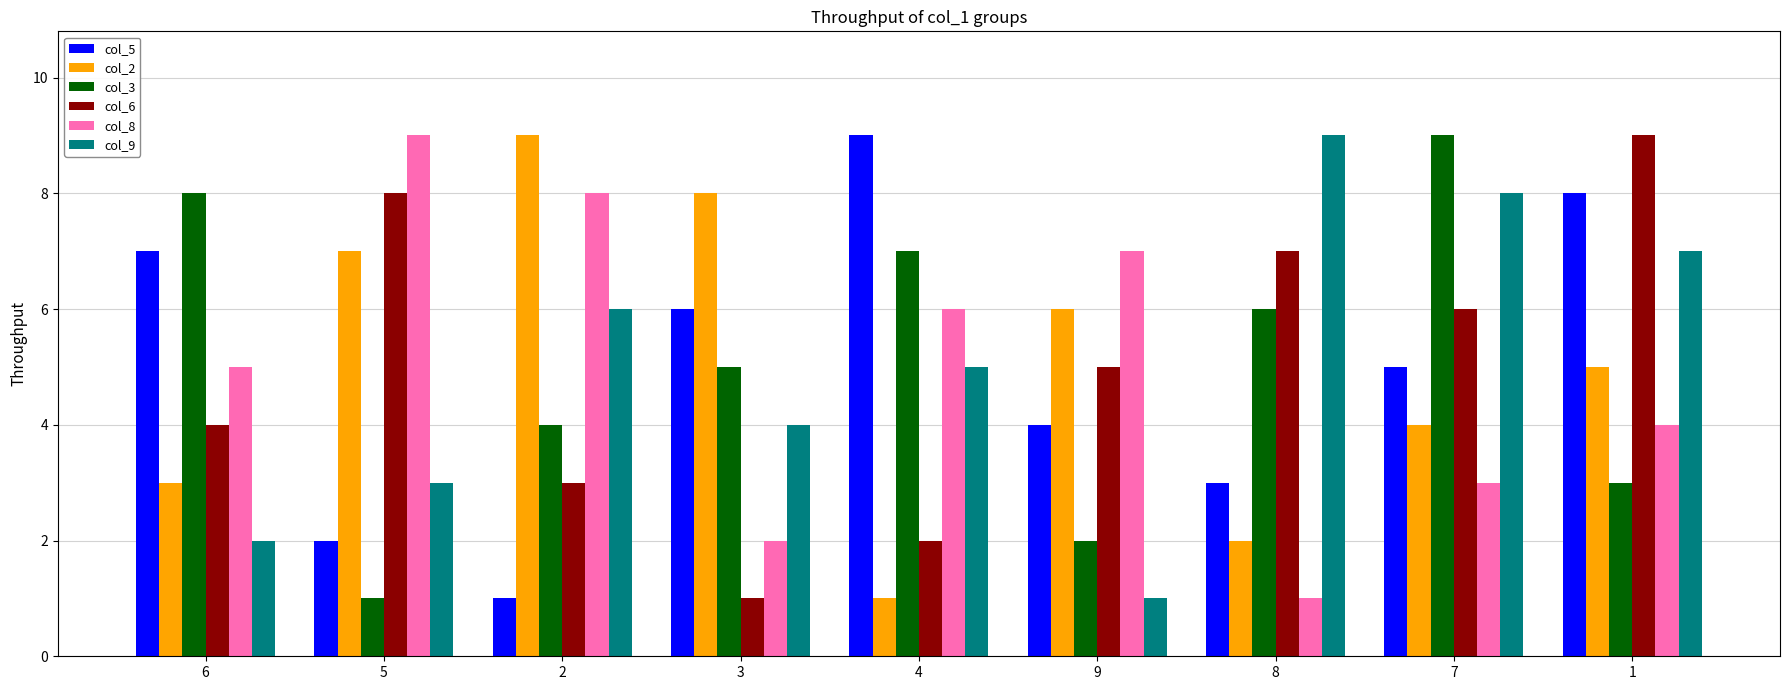

What is the difference between the col_9 values at 7 and 3?

4